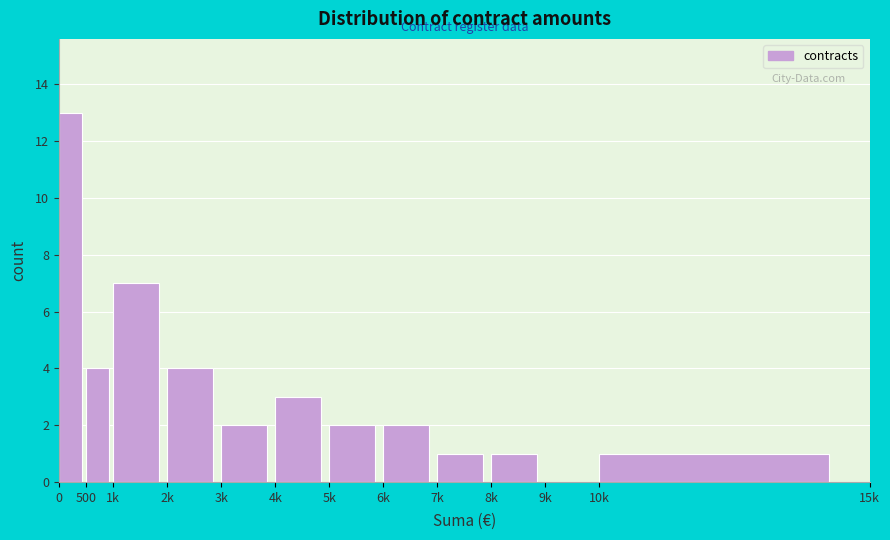

Reading left to right, extract all data points from this chart.

0=13	500=4	1k=7	2k=4	3k=2	4k=3	5k=2	6k=2	7k=1	8k=1	9k=0	10k=1